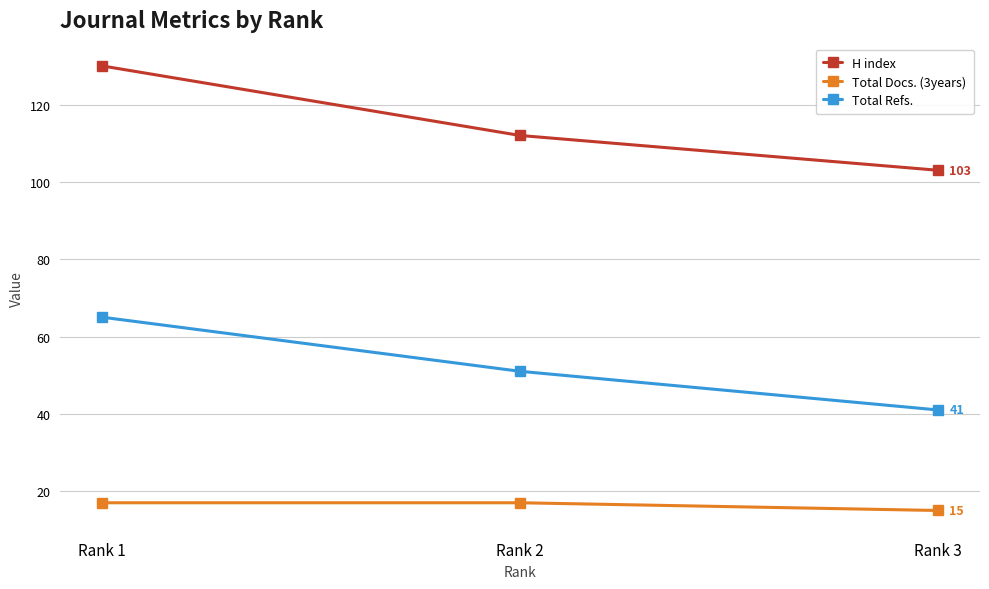

Reading left to right, list all the values displayed in this chart.

H index: 130	112	103
Total Docs. (3years): 17	17	15
Total Refs.: 65	51	41